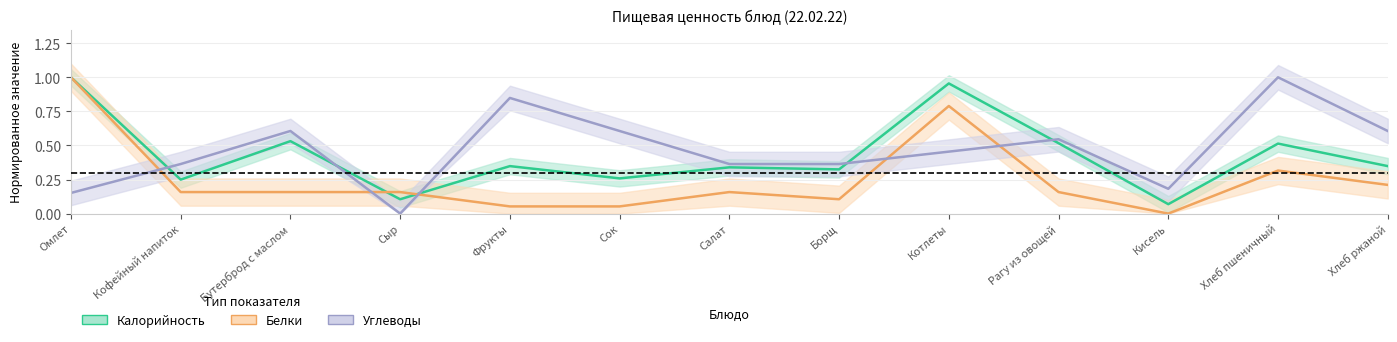

How many times do Калорийность and Углеводы cross each other?

5